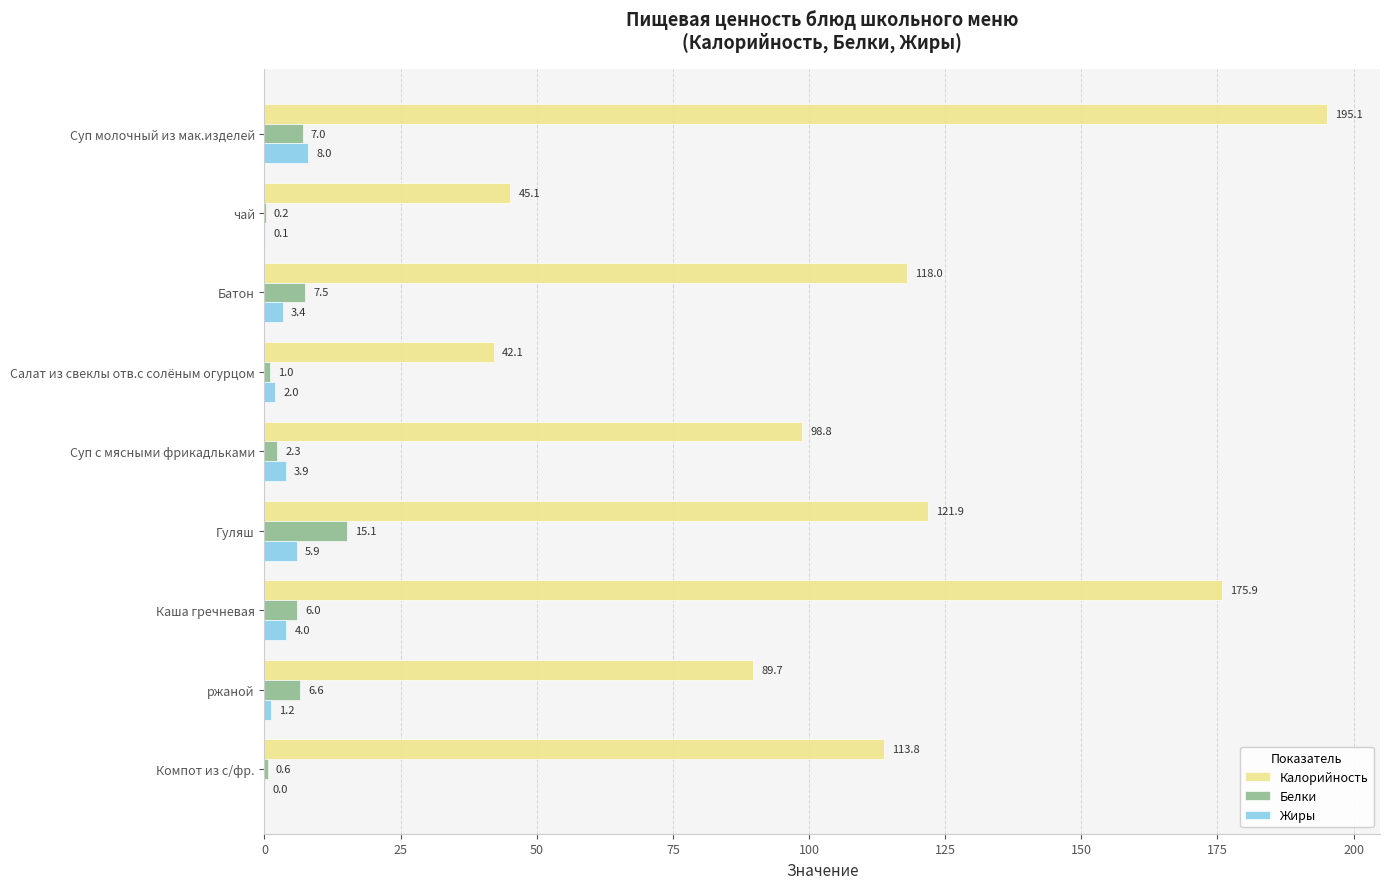

Which series changed the most between Салат из свеклы отв.с солёным огурцом and ржаной?

Калорийность